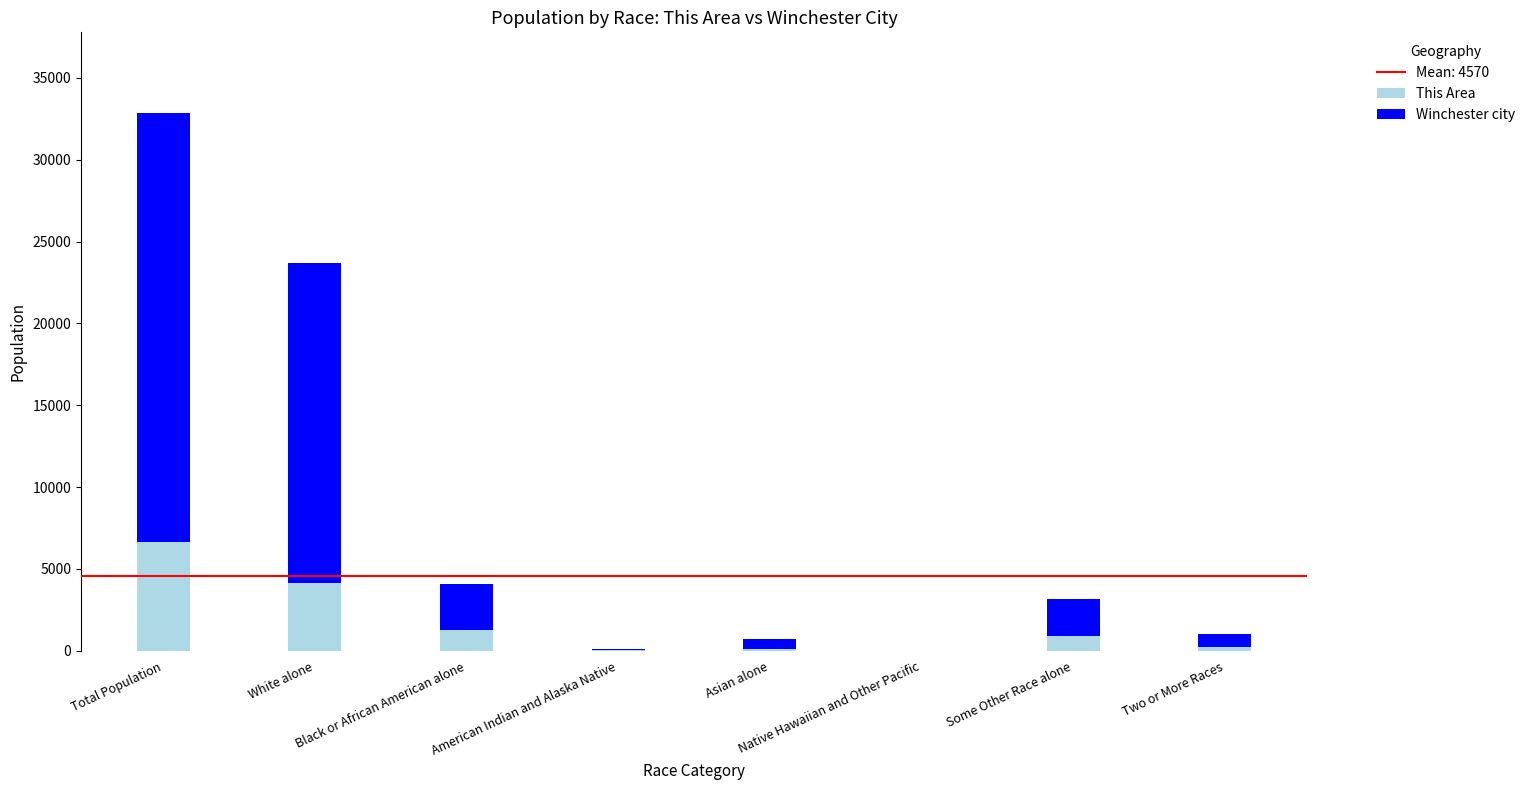

What is the highest value of the This Area series?

6657